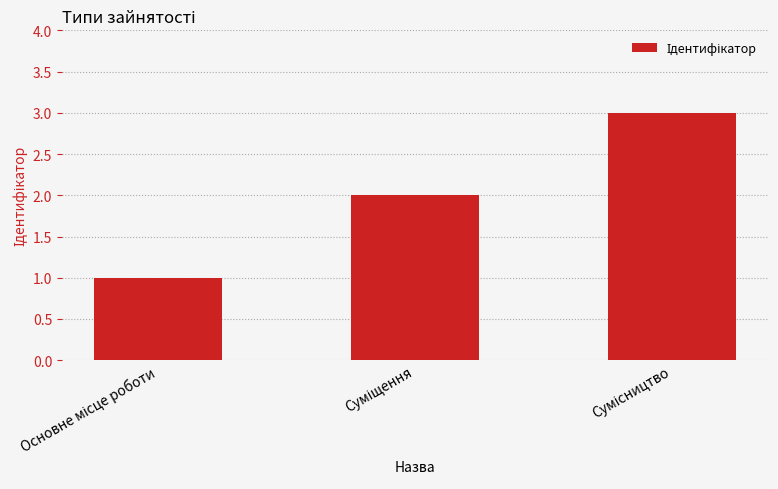

What is the value of the 3rd bar from the left?

3